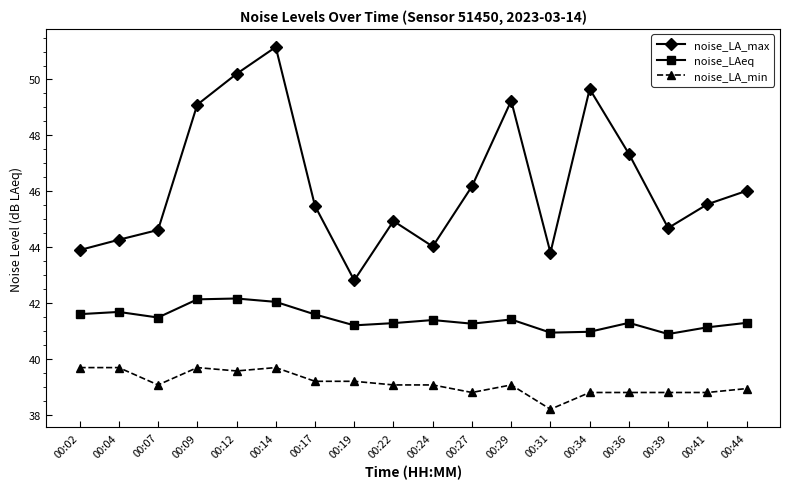

Rank the series at 00:22 from highest to lowest value.

noise_LA_max, noise_LAeq, noise_LA_min